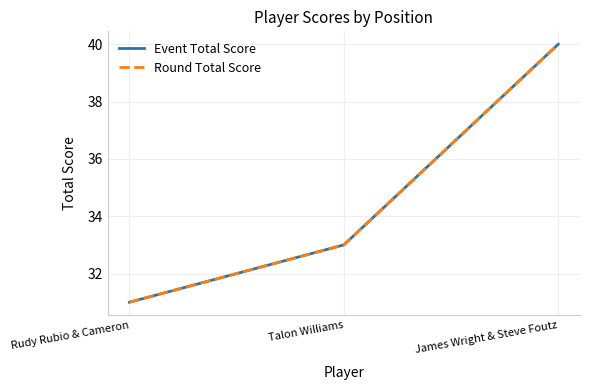

At which label does Event Total Score first exceed 33?

James Wright & Steve Foutz